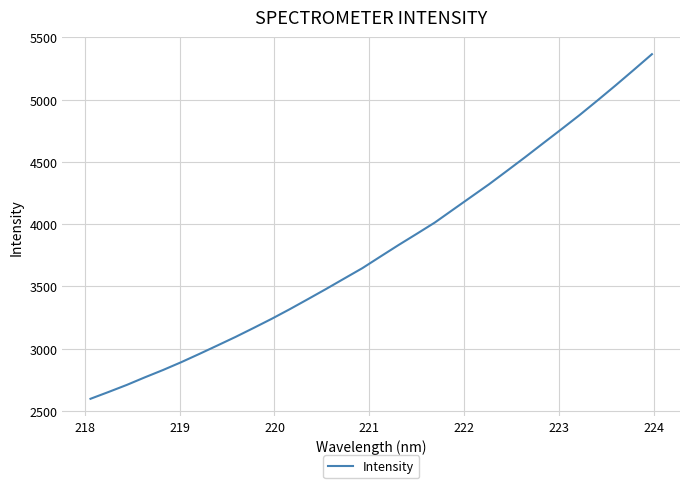

What is the difference between the maximum and minimum values?

2767.9